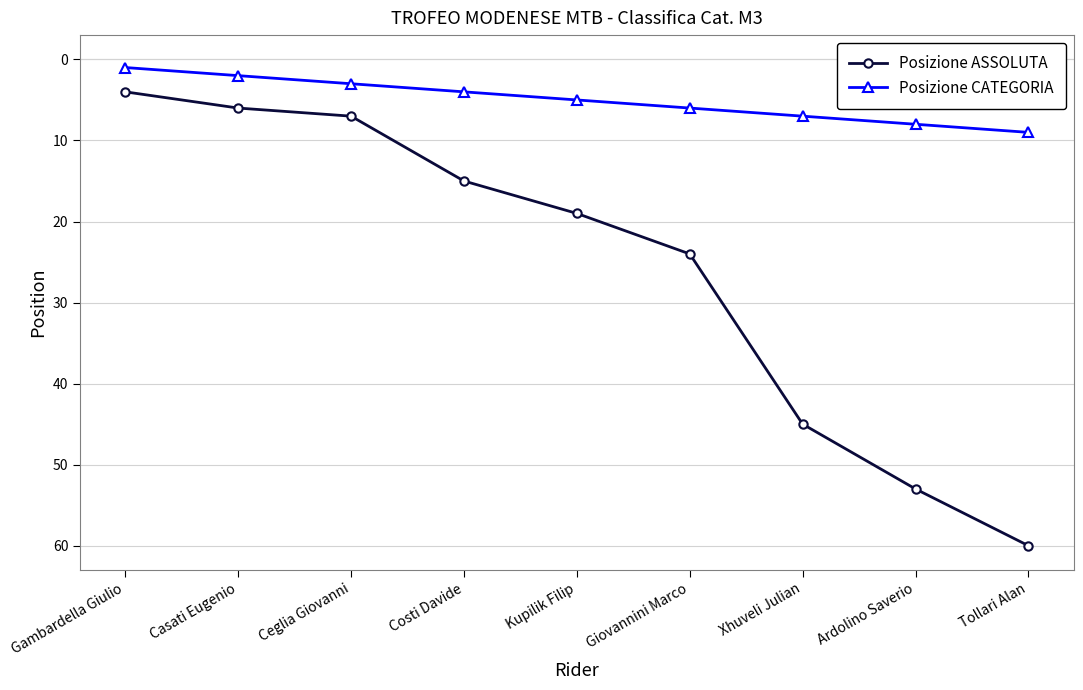

True or false: Posizione ASSOLUTA has a value of 9 at Giovannini Marco.

False